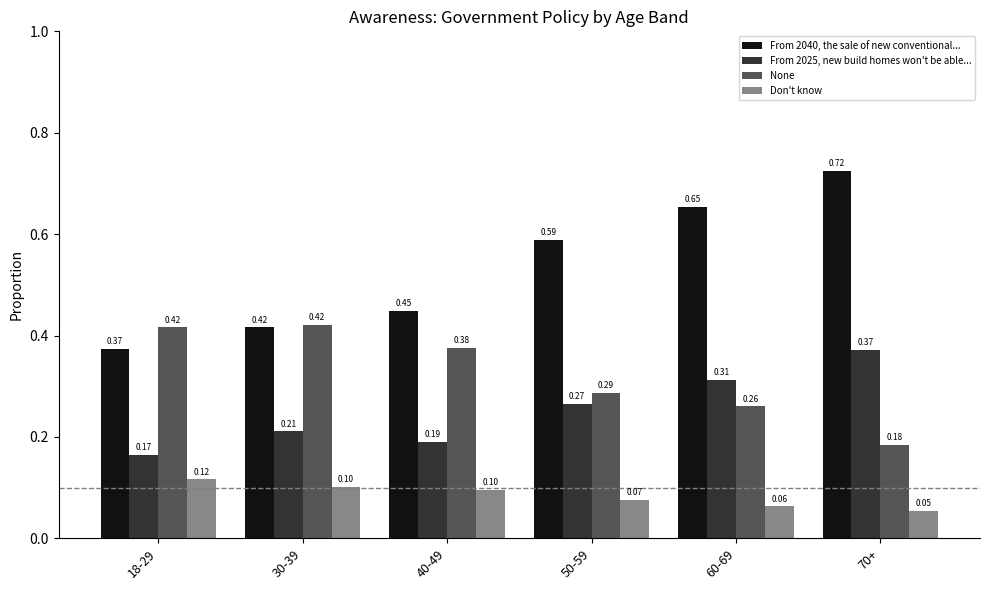

Between 30-39 and 50-59, which series saw the biggest shift?

From 2040, the sale of new conventional...